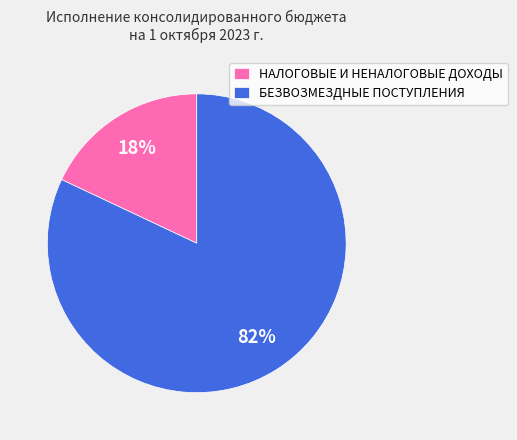

Is there a majority slice in this chart?

Yes